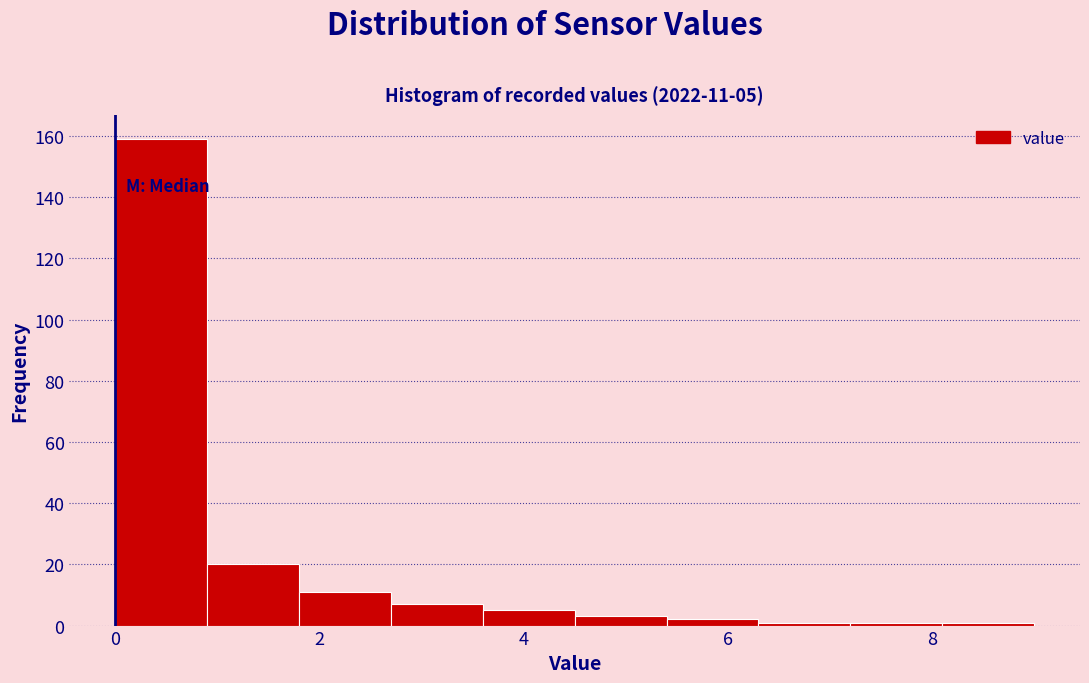

Over which range of the x-axis is the bar tallest?

0.0 to 0.9